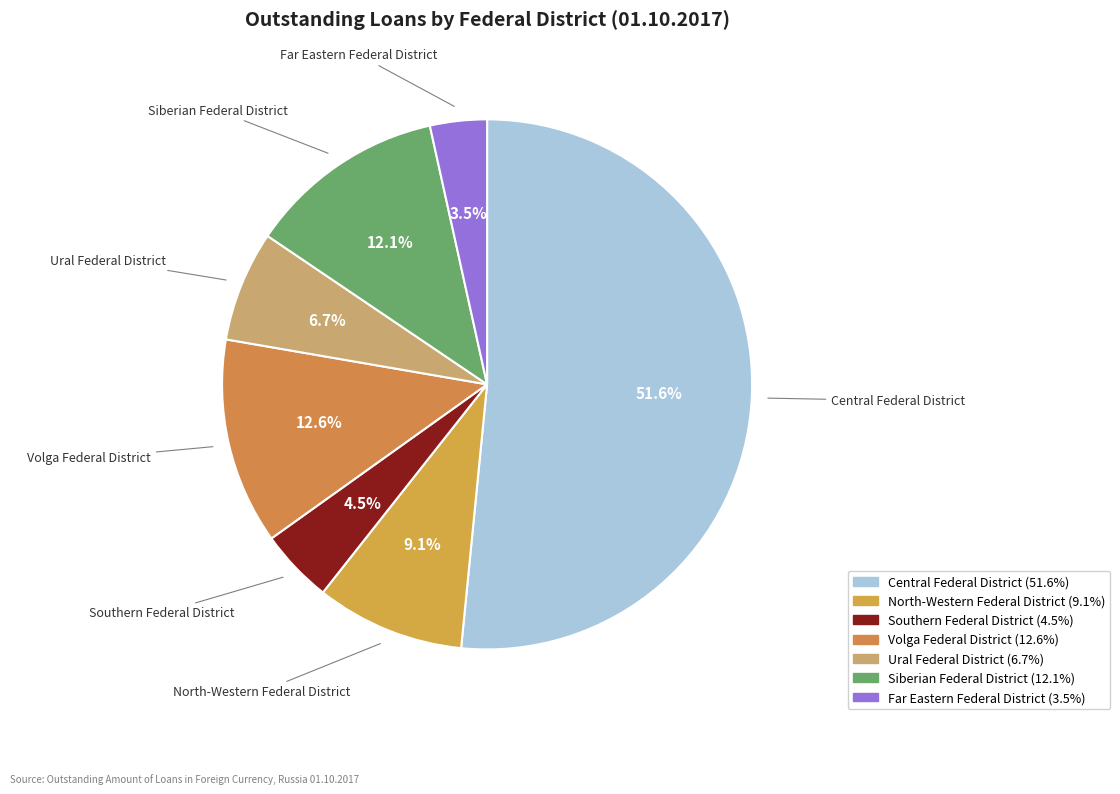

How many segments does this pie chart have?

7